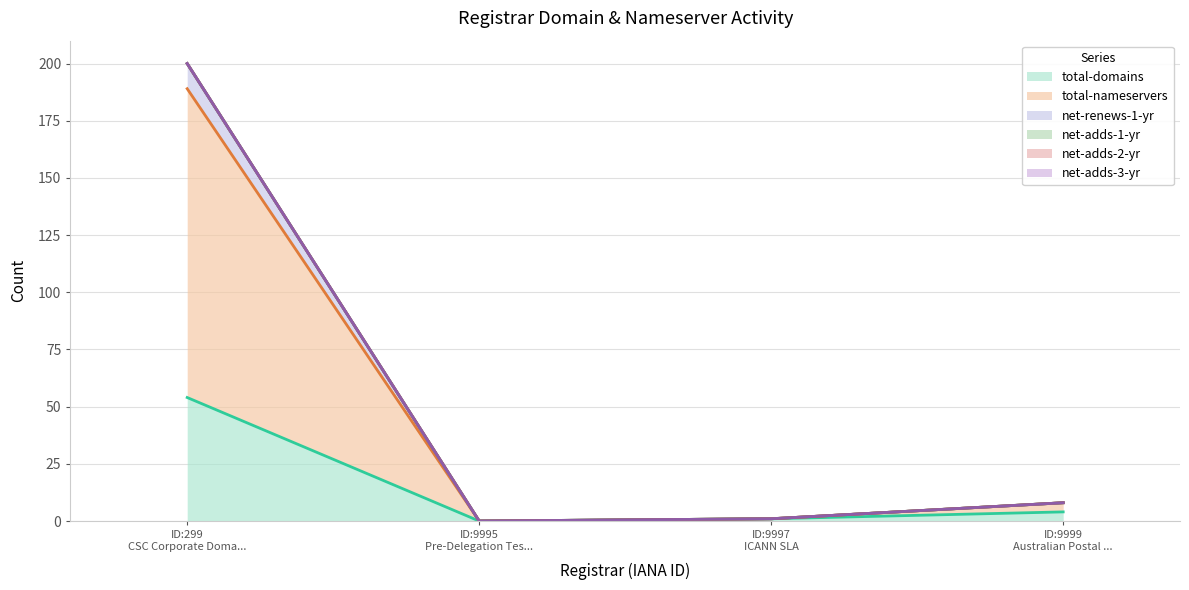

True or false: net-renews-1-yr and total-nameservers cross at least once.

False